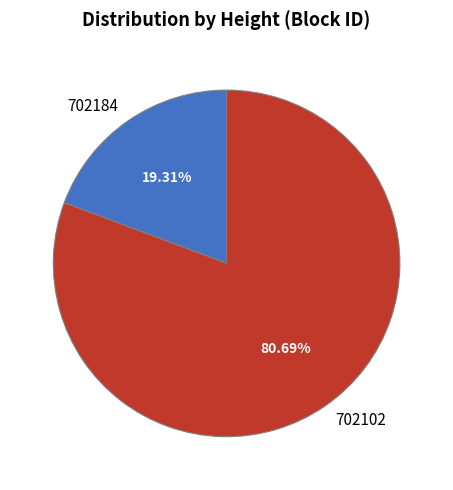

How many slices are in this pie chart?

2